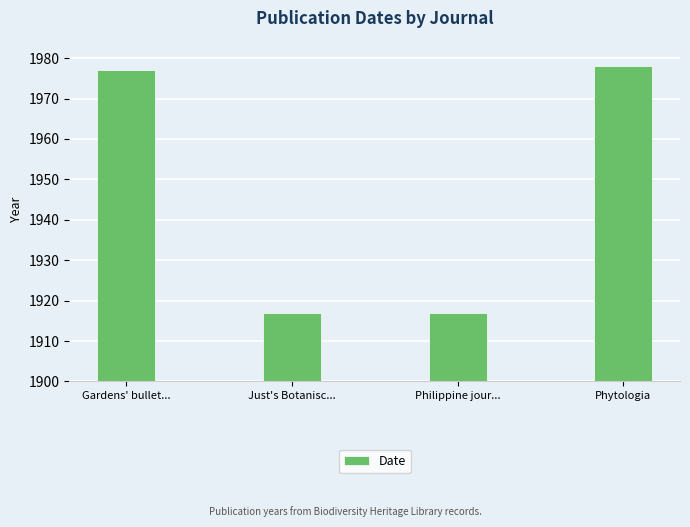

What is the average value?

1947